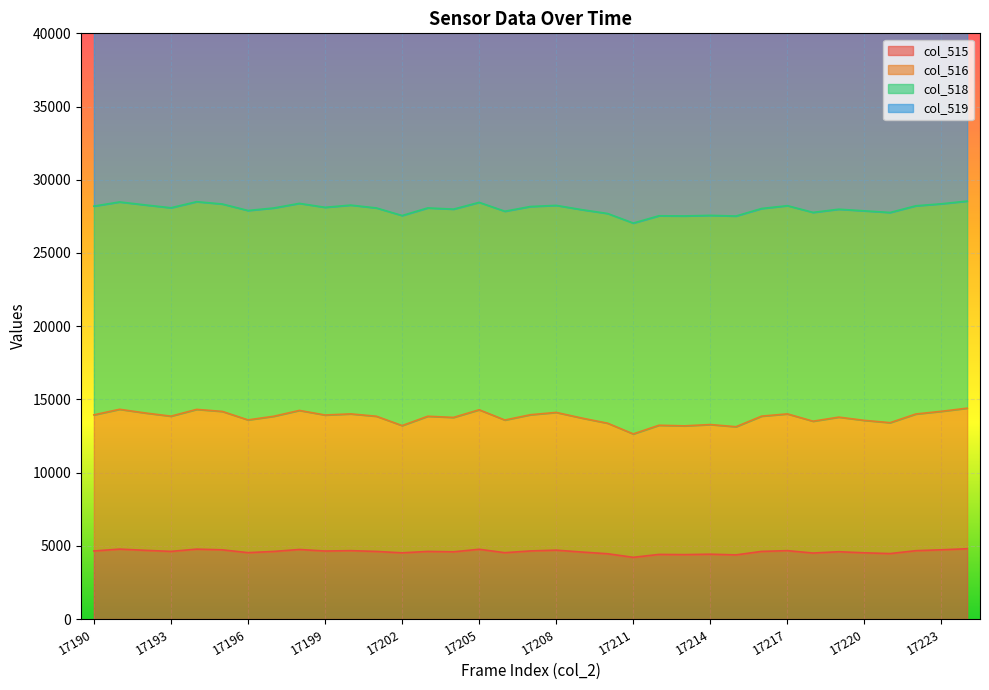

Is the value of col_516 at 17221 greater than the value of col_515 at 17210?

Yes